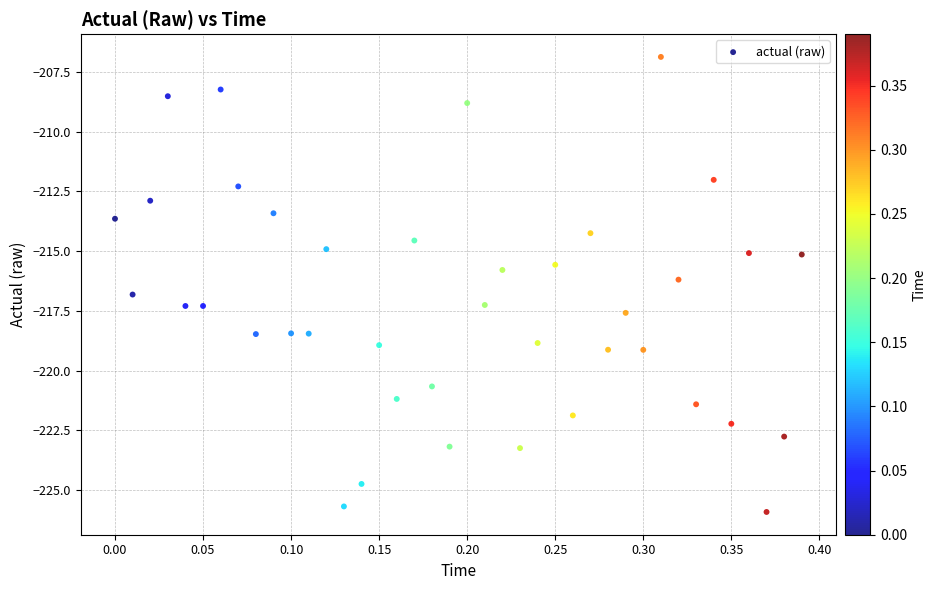

What is the range of Y values (max minus min)?

19.1